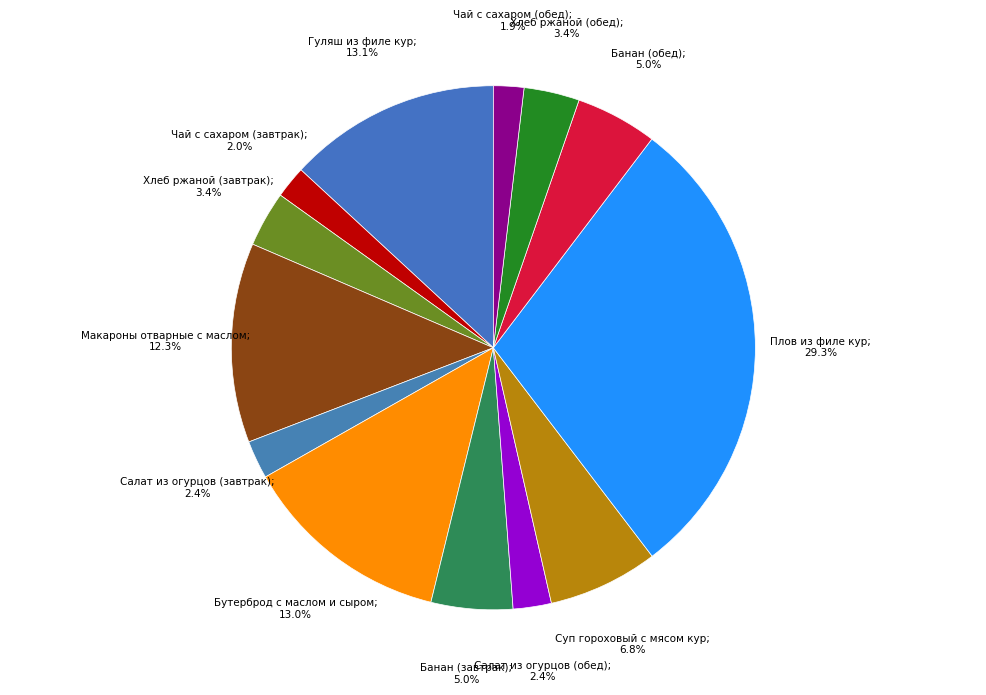

Count the number of slices in the pie.

13